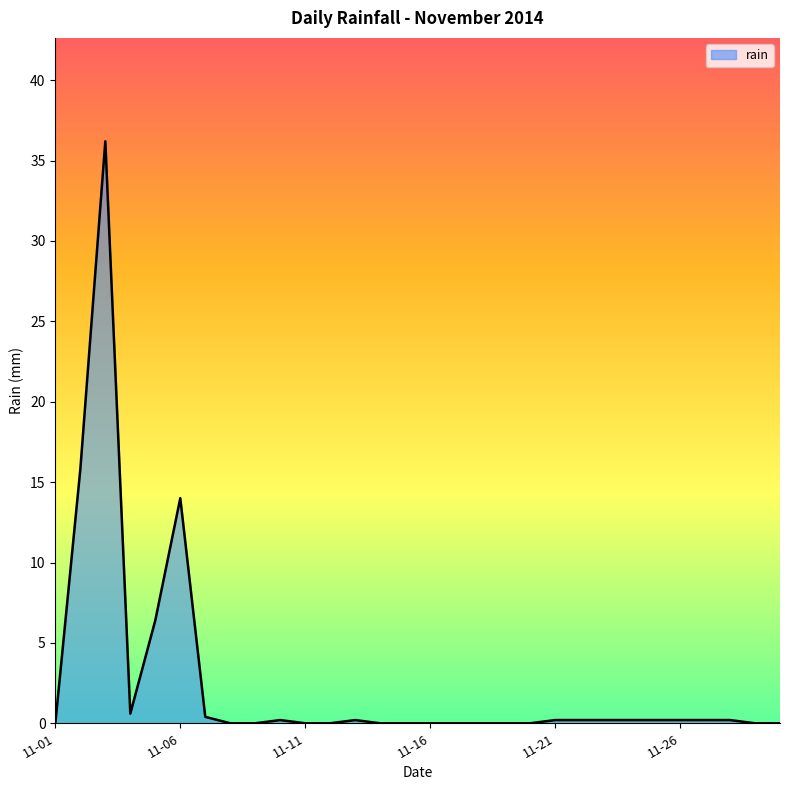

What is the greatest value displayed?

36.2